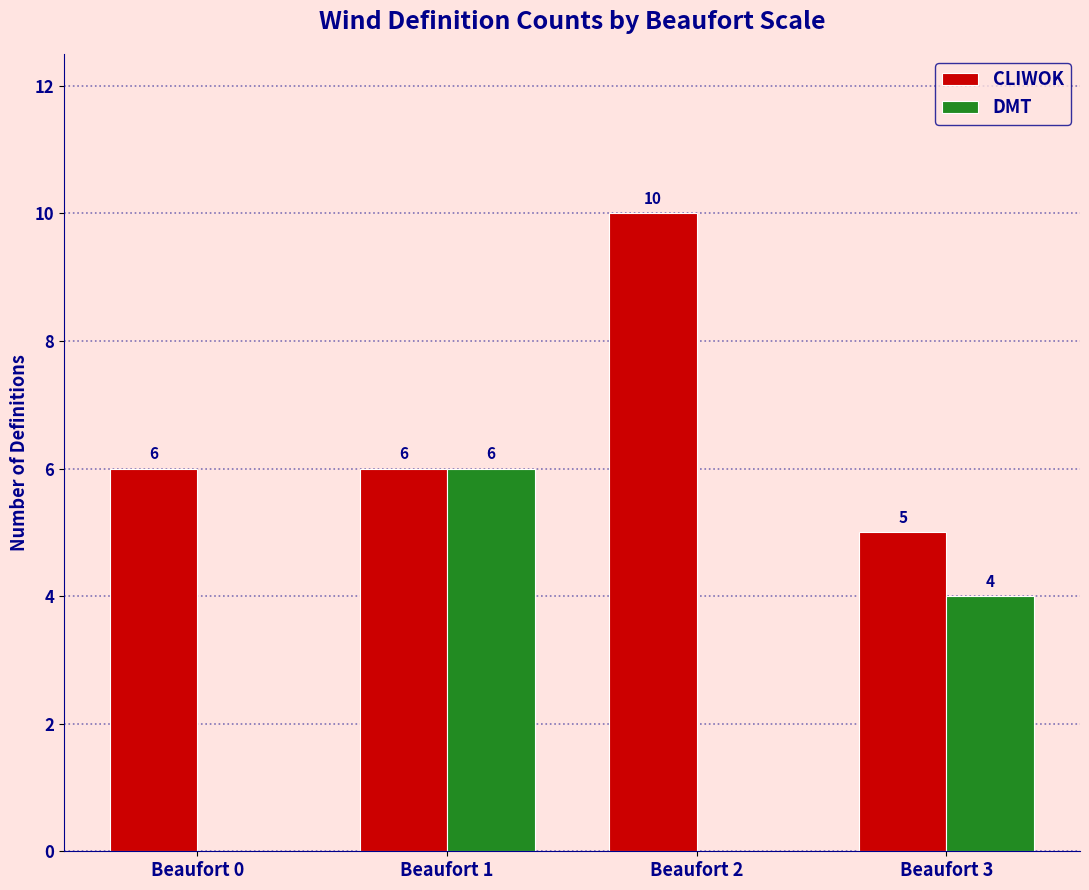

Are the bars grouped side by side (vs. stacked)?

Yes